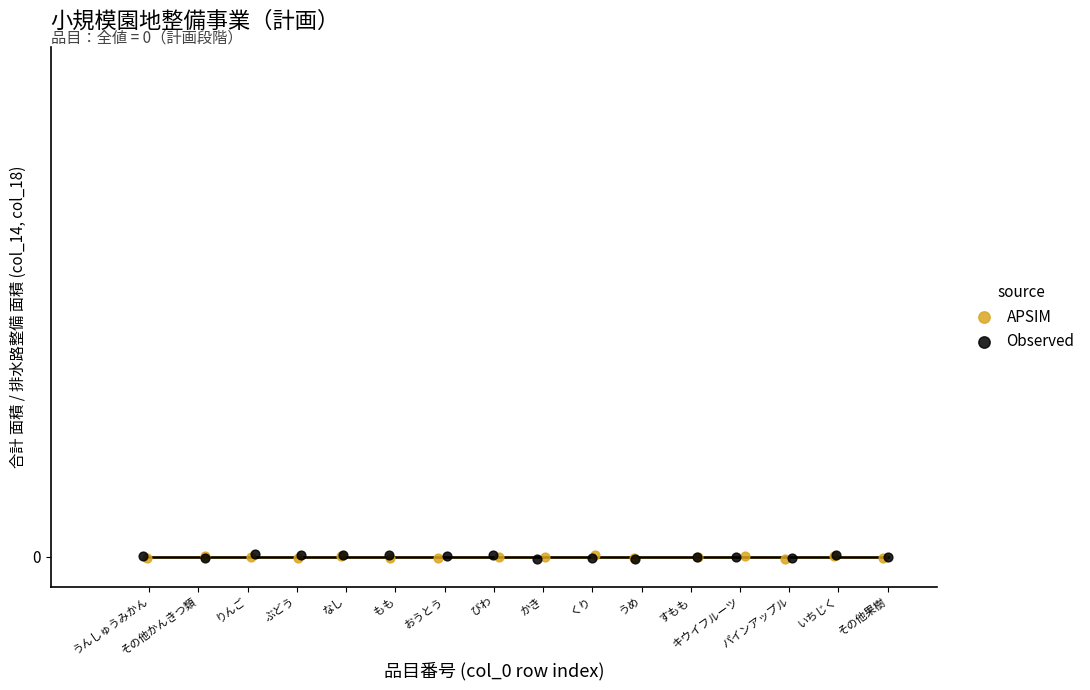

What are all the series names shown in the legend?

APSIM, Observed